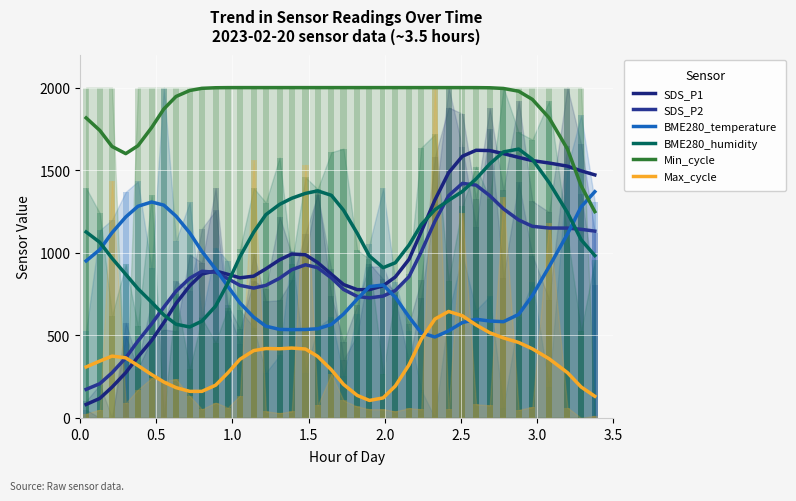

Is the value of SDS_P1 at 12 greater than the value of Max_cycle at 17?

Yes